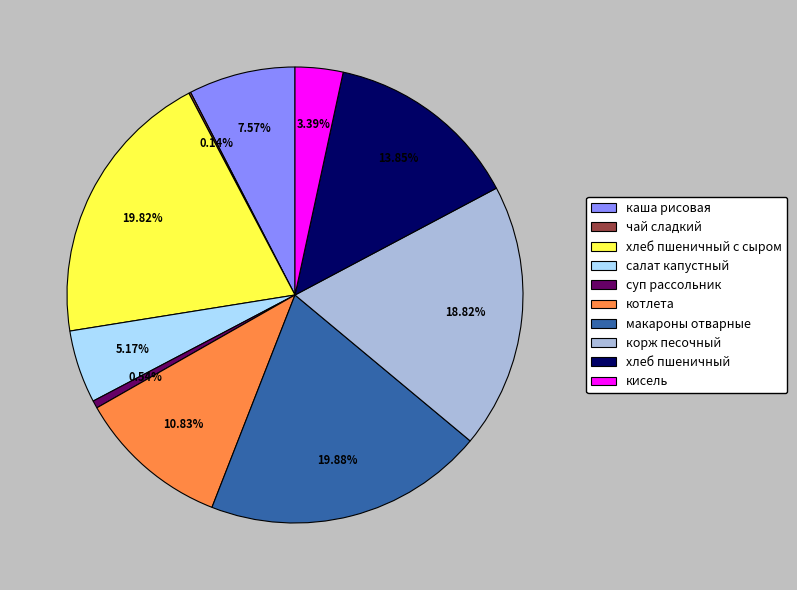

To the nearest percent, what is the average slice percentage?

10%